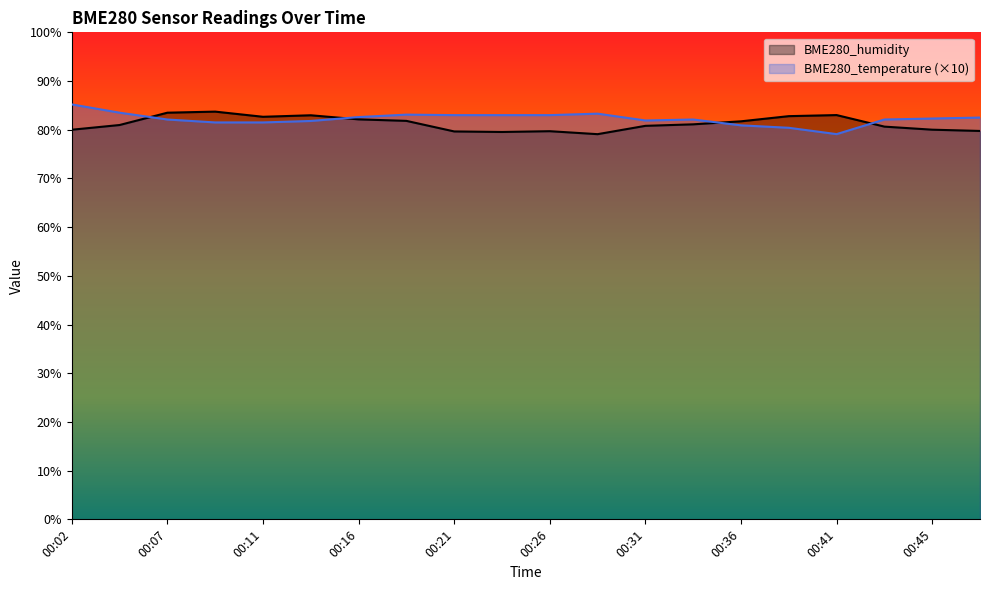

What is the sum of the BME280_humidity values at 00:02 and 00:19?

161.8